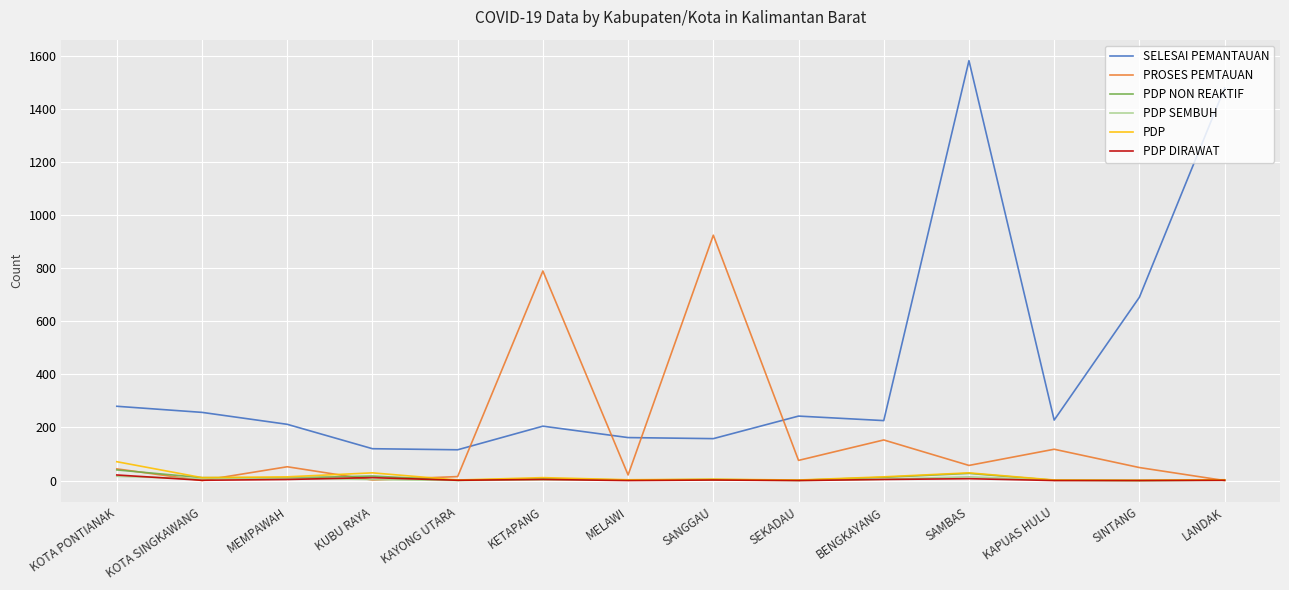

True or false: SELESAI PEMANTAUAN and PDP SEMBUH cross at least once.

False